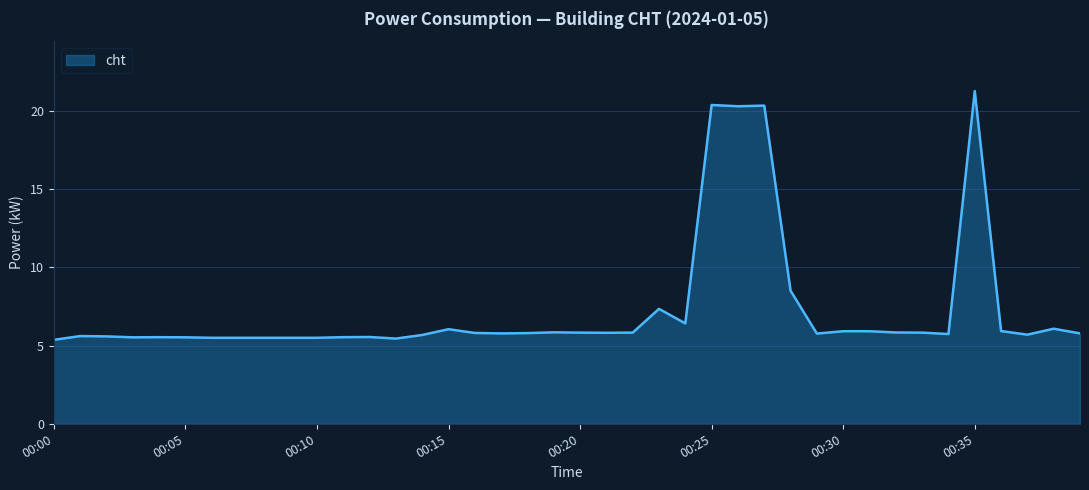

What is the average value?

7.3